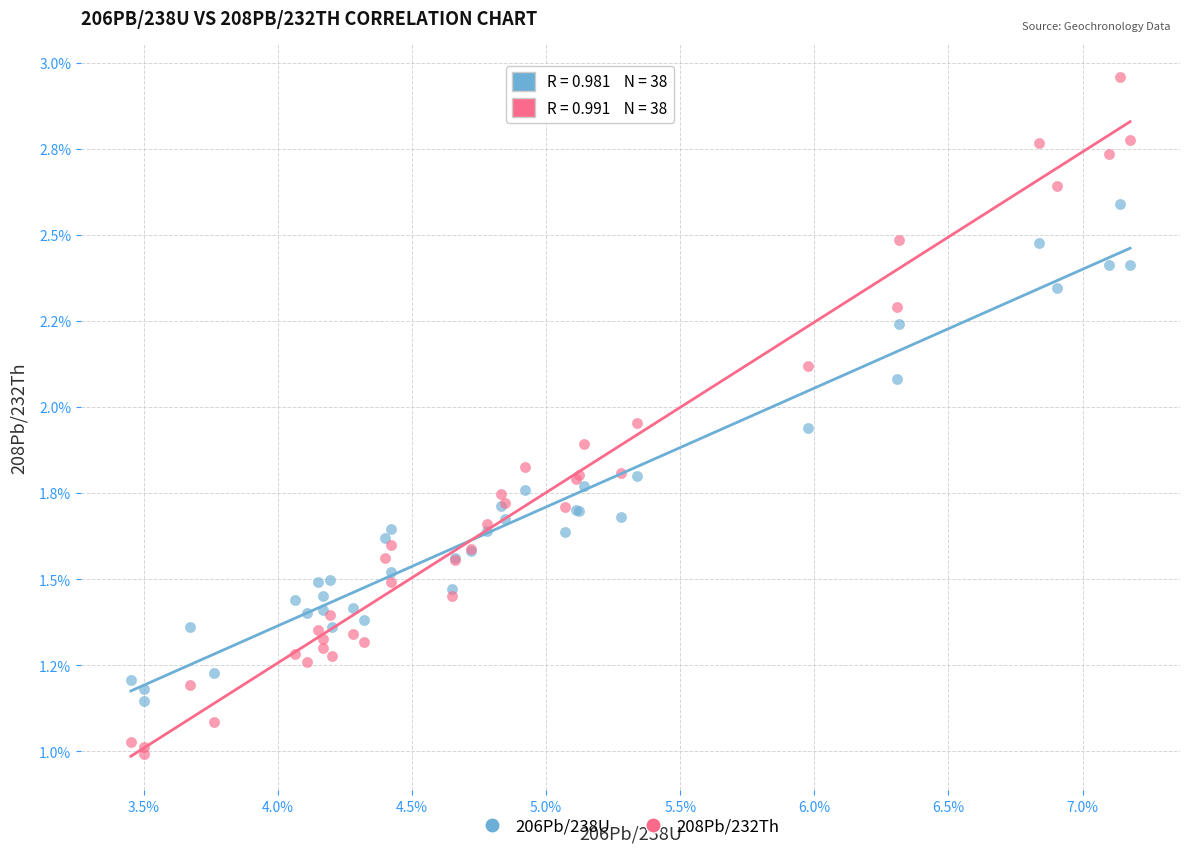

Which series reaches the minimum Y coordinate?

208Pb/232Th